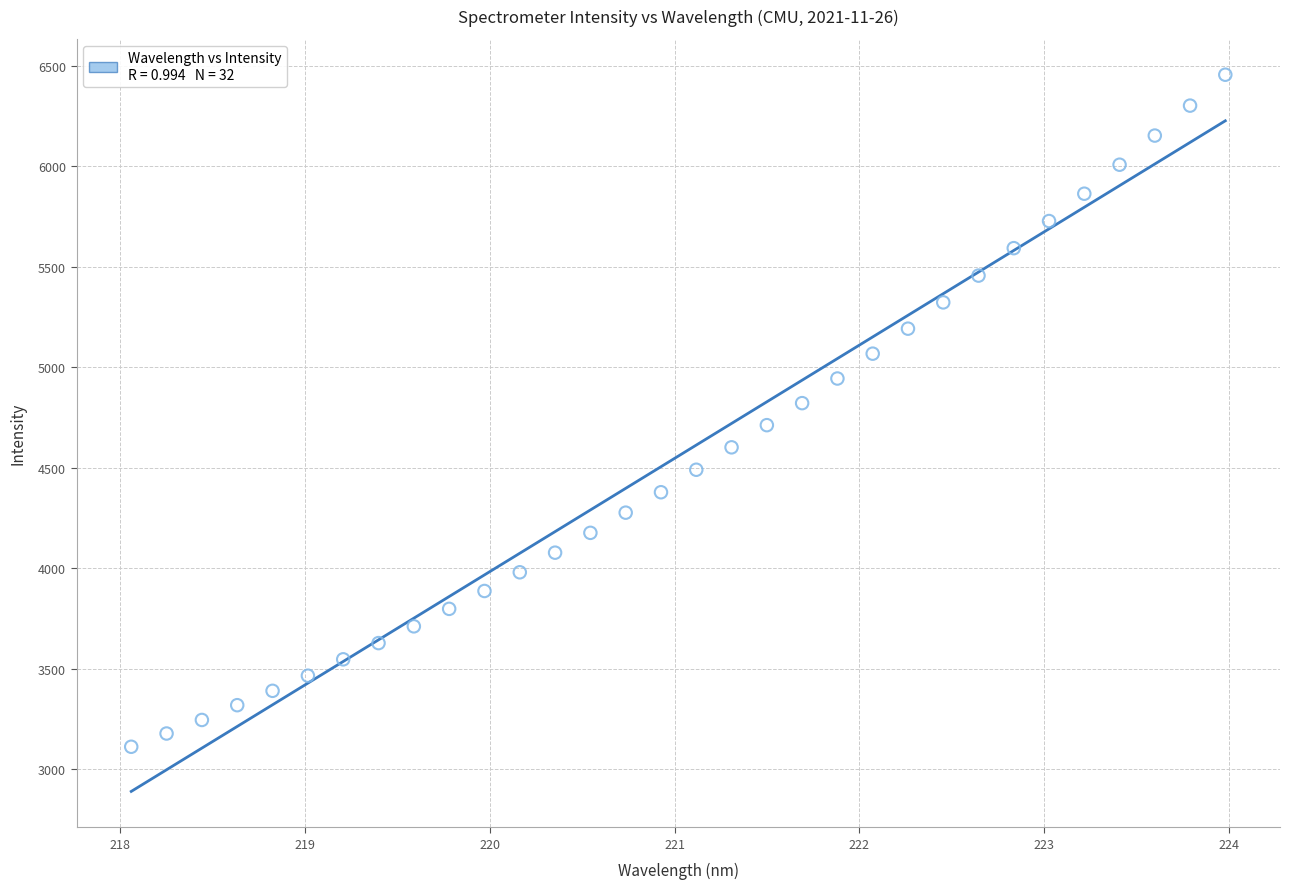

What is the range of Y values (max minus min)?

3345.3